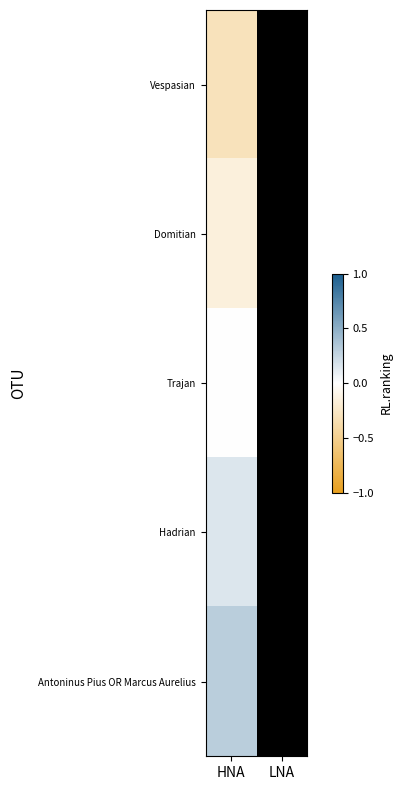

Rank the series by their average value, from highest to lowest.

Antoninus Pius OR Marcus Aurelius, Hadrian, Trajan, Domitian, Vespasian